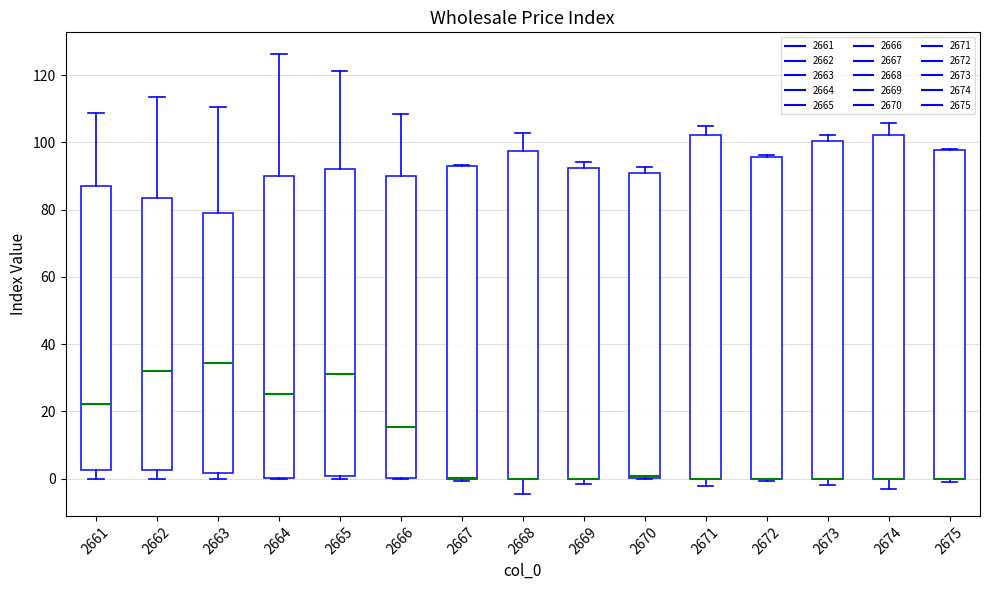

Reading left to right, transcribe this box plot: for each box, give where its median line is, the range the box spans, and where its two whiskers end, as read against the y-axis. The values are not printed on the chart, so give them approximately, as read against the axis.

2661: median 22, box 2 to 88, whiskers 0 to 108
2662: median 32, box 2 to 84, whiskers 0 to 114
2663: median 34, box 2 to 80, whiskers 0 to 110
2664: median 26, box 0 to 90, whiskers 0 to 126
2665: median 32, box 0 to 92, whiskers 0 (just below the box's lower edge) to 122
2666: median 16, box 0 to 90, whiskers 0 to 108
2667: median 0 (drawn on the box's lower edge), box 0 to 92, whiskers 0 to 94
2668: median 0 (drawn on the box's lower edge), box 0 to 98, whiskers -4 to 102
2669: median 0 (drawn on the box's lower edge), box 0 to 92, whiskers -2 to 94
2670: median 0 (just above the box's lower edge), box 0 to 90, whiskers 0 to 92
2671: median 0 (drawn on the box's lower edge), box 0 to 102, whiskers -2 to 104
2672: median 0 (drawn on the box's lower edge), box 0 to 96, whiskers 0 (just below the box's lower edge) to 96 (just above the box's upper edge)
2673: median 0 (drawn on the box's lower edge), box 0 to 100, whiskers -2 to 102
2674: median 0 (drawn on the box's lower edge), box 0 to 102, whiskers -4 to 106
2675: median 0 (drawn on the box's lower edge), box 0 to 98, whiskers -2 to 98